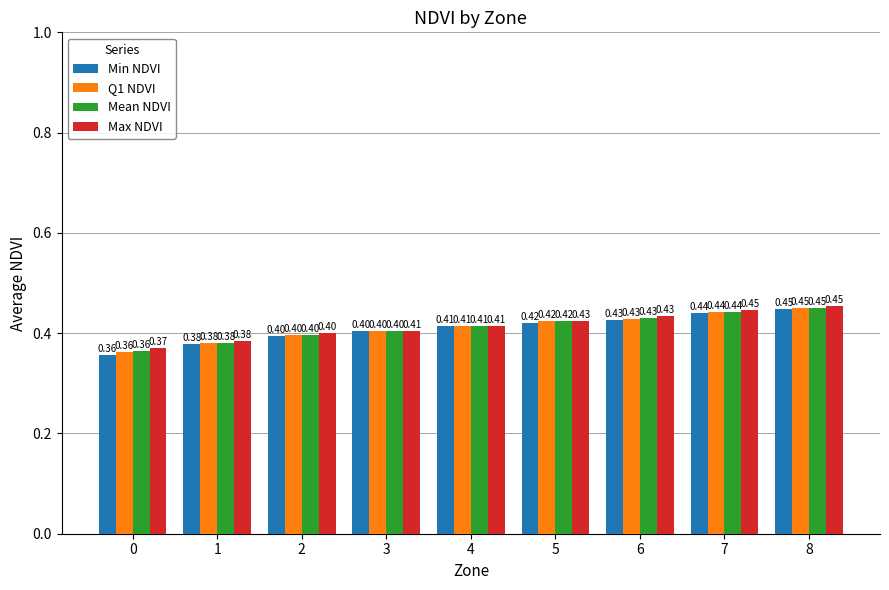

Which category has the highest value across all series?

8